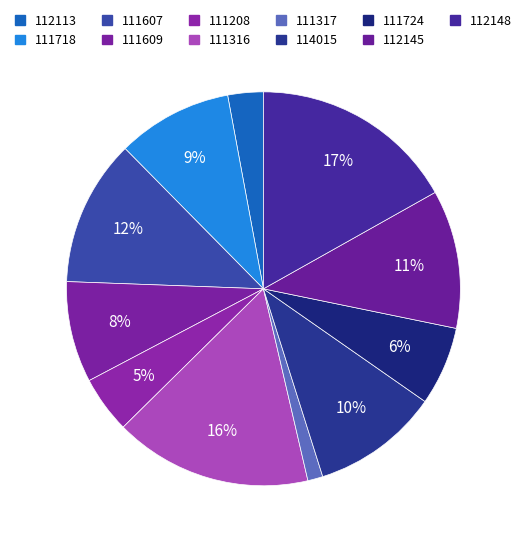

The 111718 slice represents 1% of the pie. True or false?

False